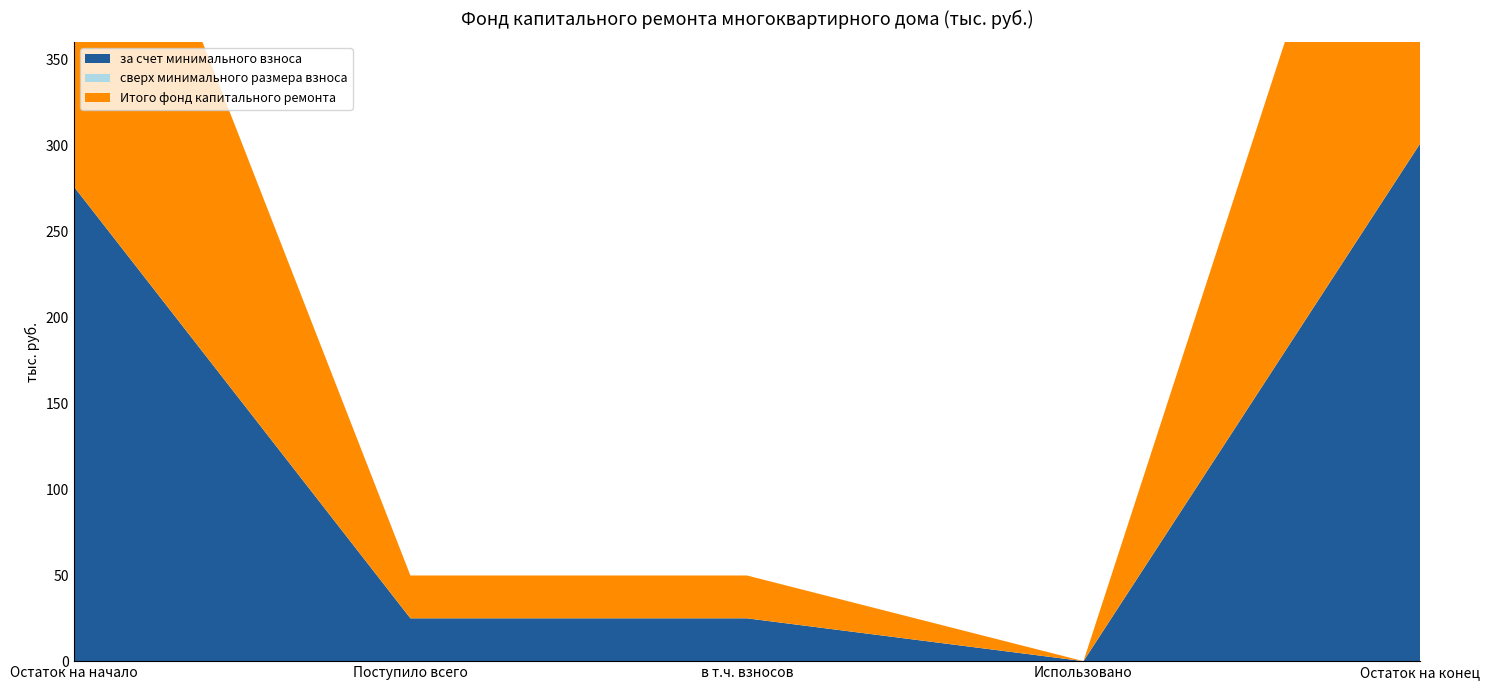

Reading left to right, what are all the values shown in this chart?

за счет минимального взноса: 275.9	24.9	24.9	0.0	300.8
сверх минимального размера взноса: 0.0	0.0	0.0	0.0	0.0
Итого фонд капитального ремонта: 275.9	24.9	24.9	0.0	300.8